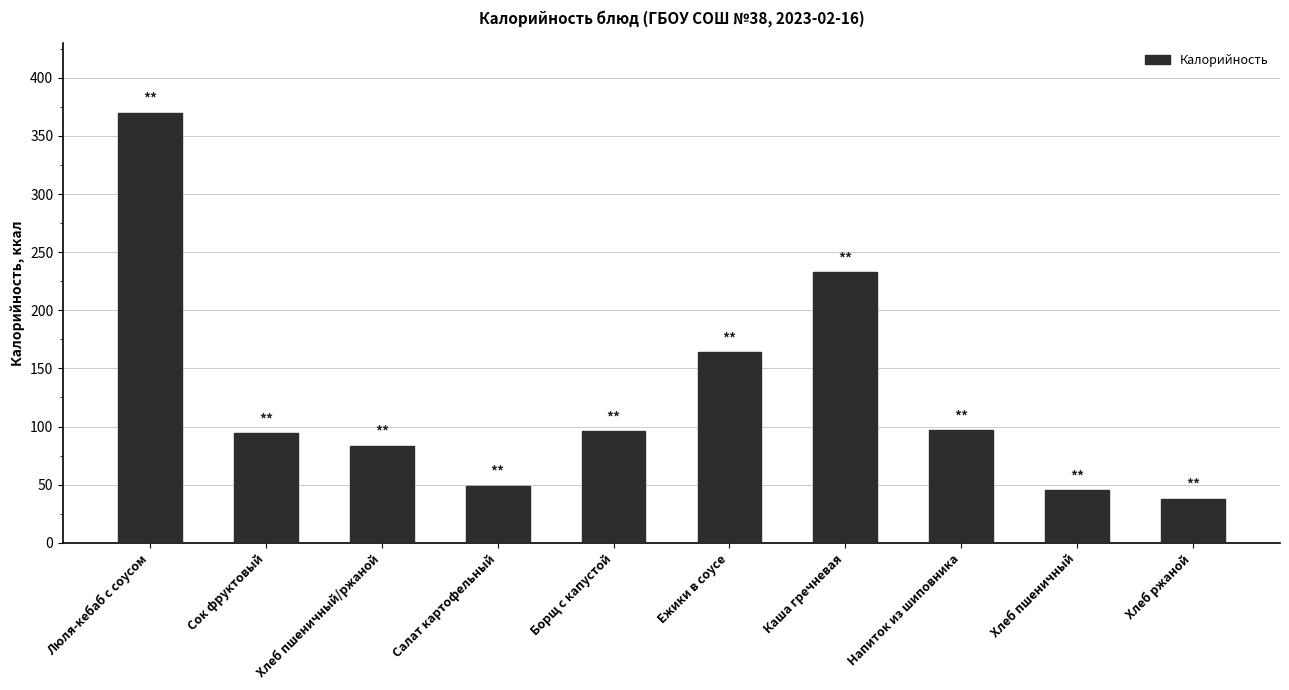

What is the label of the 1st bar from the right?

Хлеб ржаной